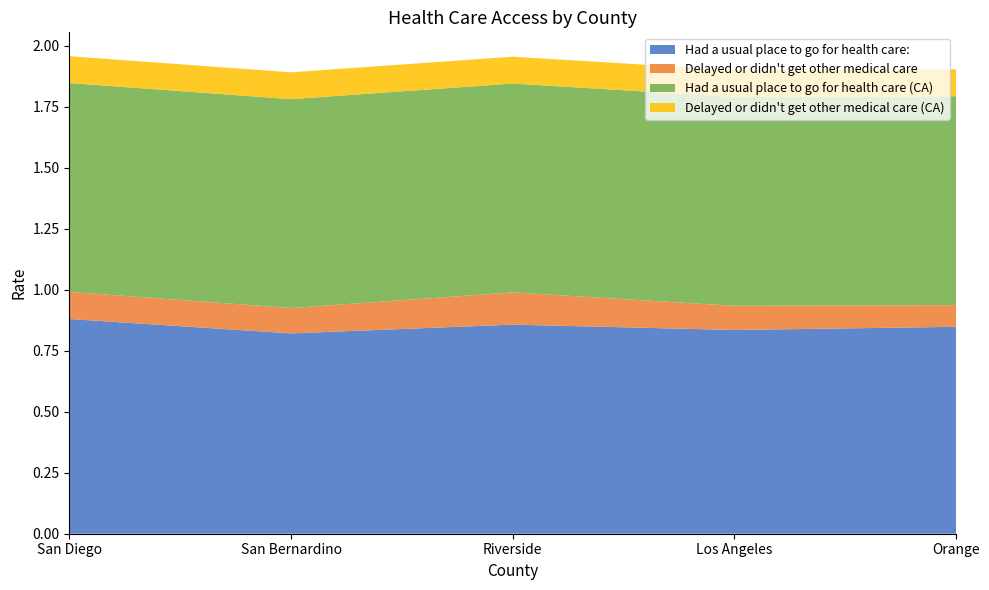

Reading left to right, transcribe all the data shown in this chart.

Had a usual place to go for health care:: 0.9	0.8	0.9	0.8	0.8
Delayed or didn't get other medical care: 0.1	0.1	0.1	0.1	0.1
Had a usual place to go for health care (CA): 0.9	0.9	0.9	0.9	0.9
Delayed or didn't get other medical care (CA): 0.1	0.1	0.1	0.1	0.1